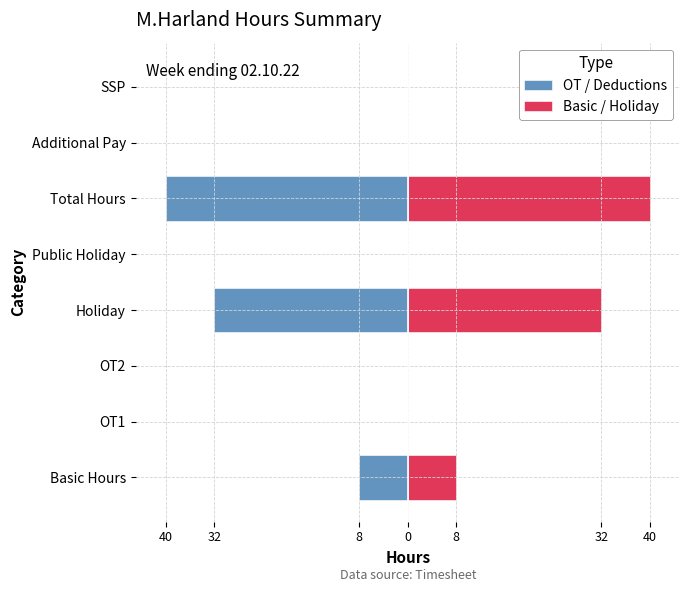

Does the chart contain any negative values?

Yes